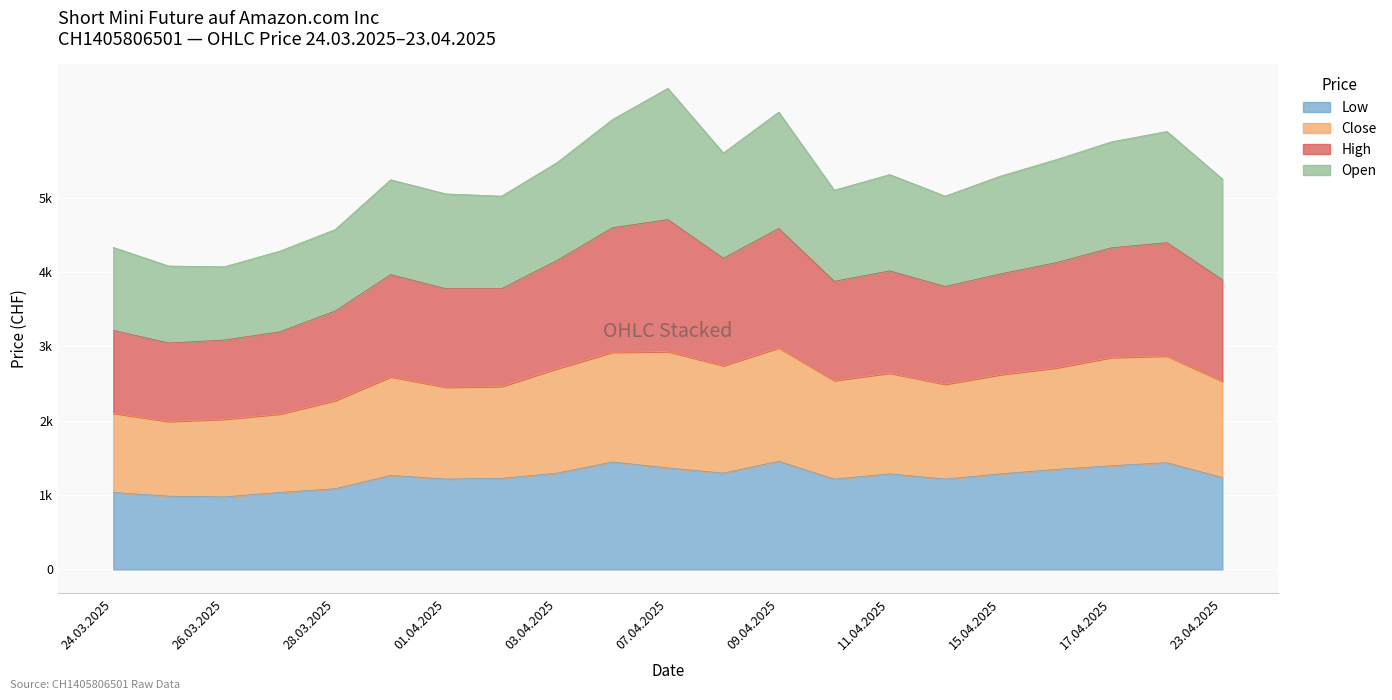

Where is the first local minimum for Low?

26.03.2025